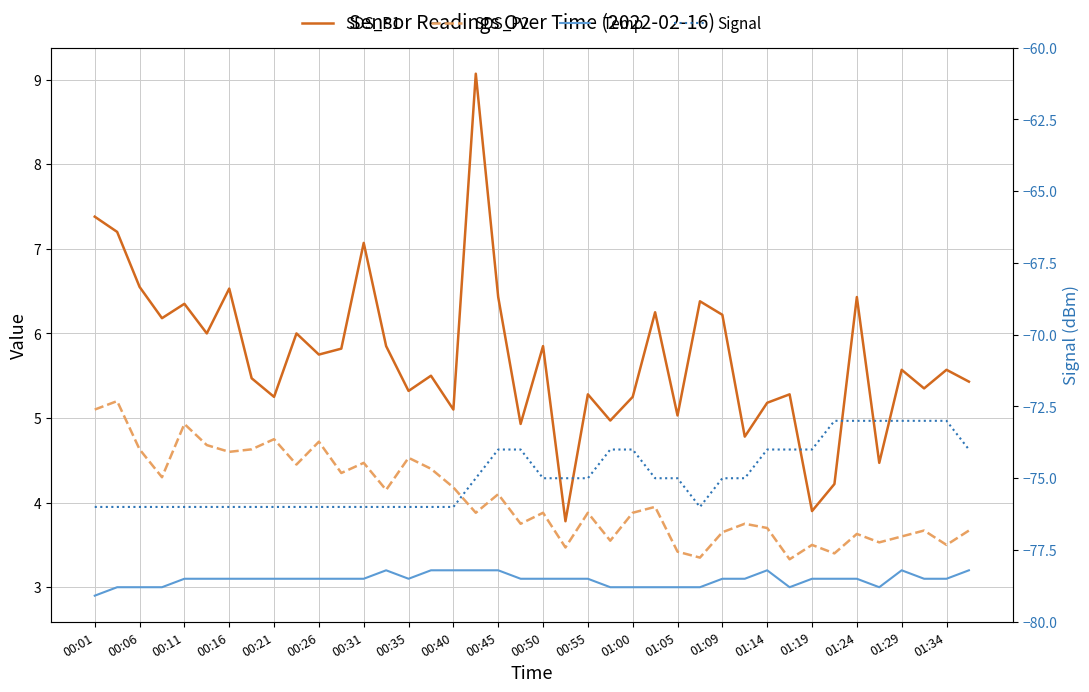

Which has a higher value, 21 or 27?

27